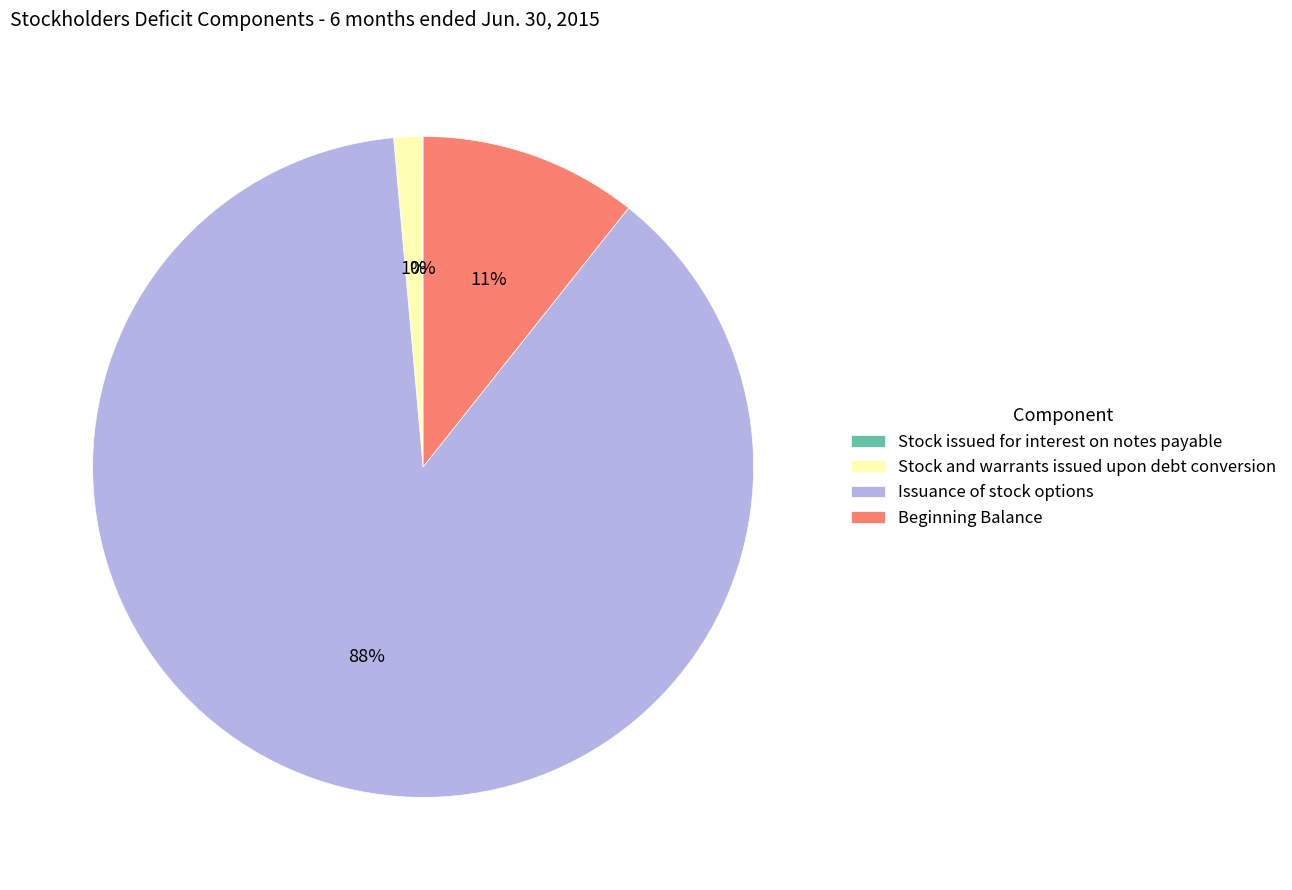

To the nearest percent, what percentage of the pie is Beginning Balance?

11%